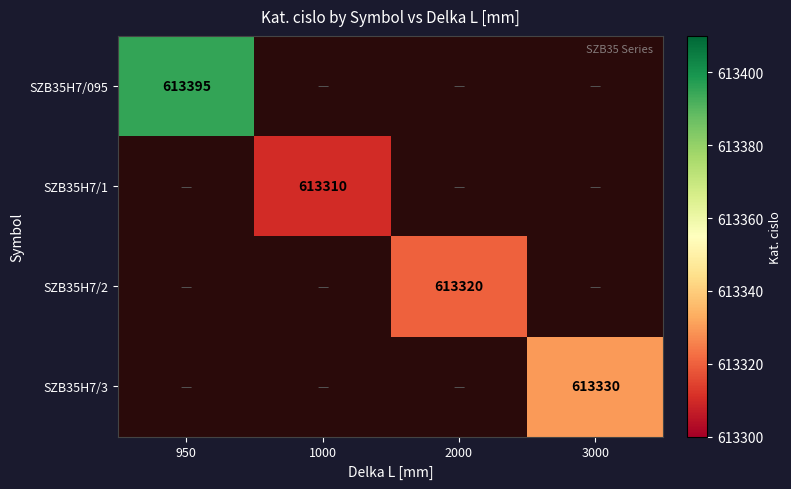

What is the lowest value of the SZB35H7/095 series?

613395.0